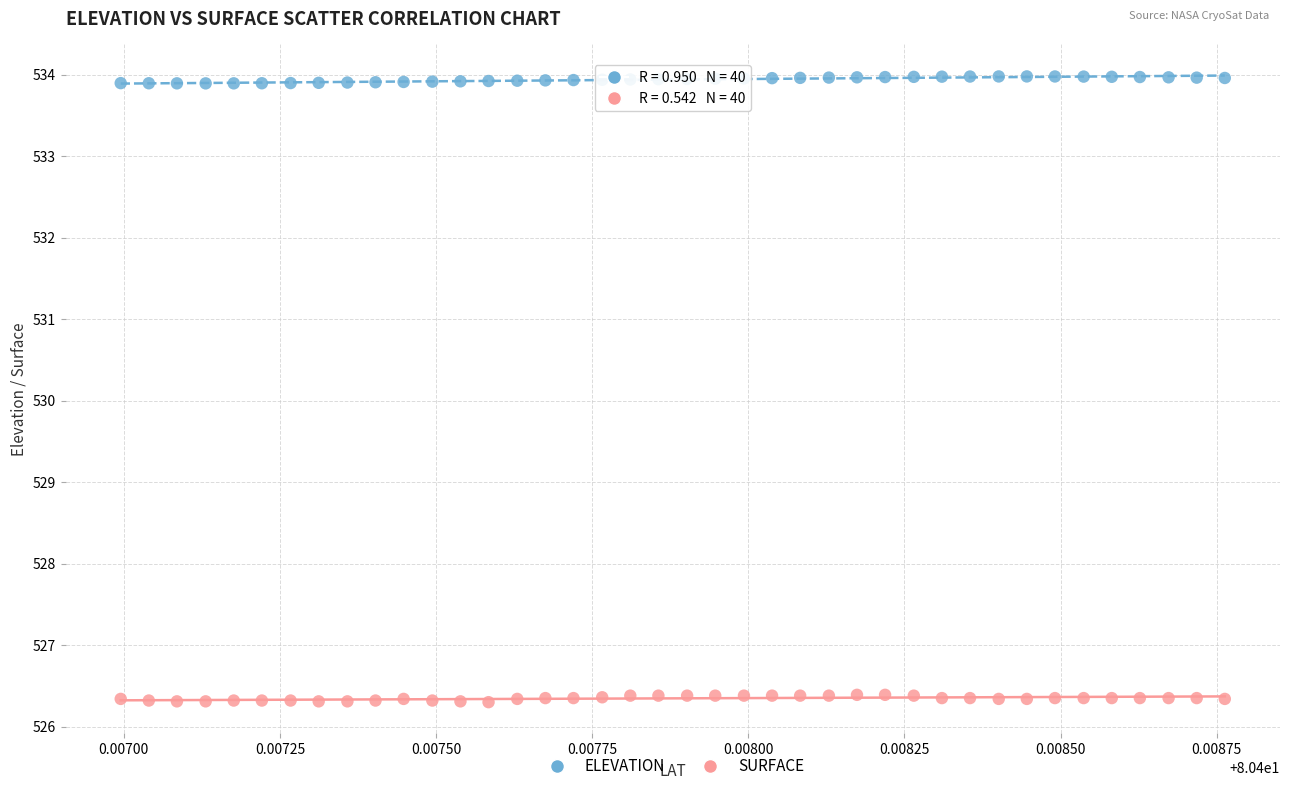

Which series reaches the maximum Y coordinate?

ELEVATION